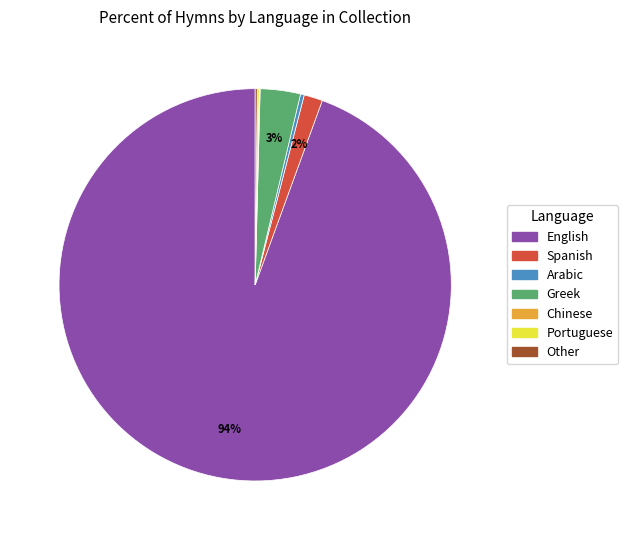

Which slice represents more than half of the pie?

English